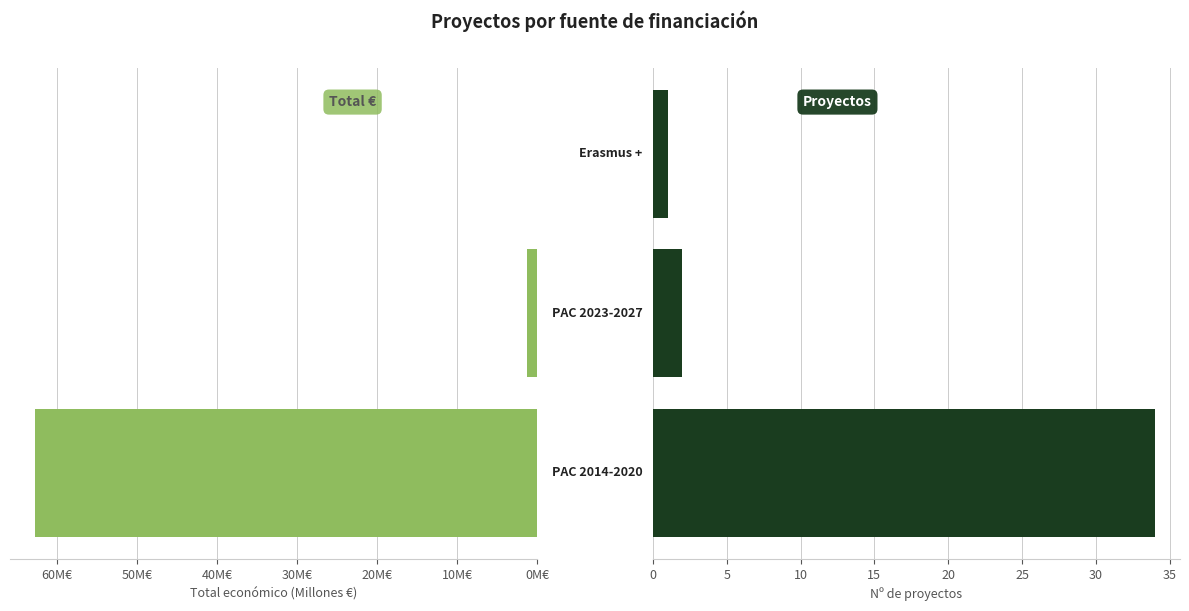

The Nº proyectos series shows 54.3 at 0M€. True or false?

False